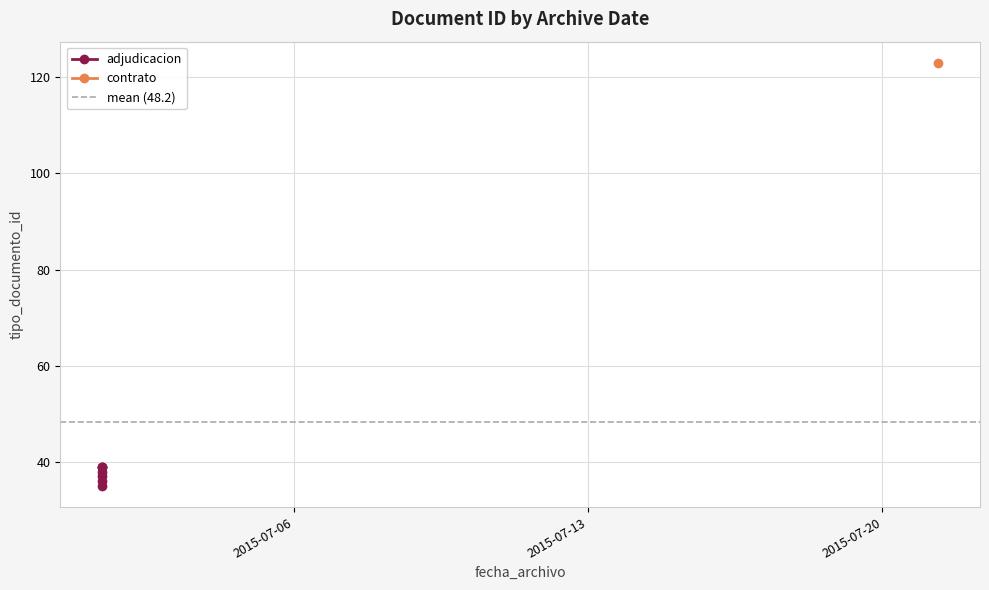

The value at 2015-07-01 10:29:55 is 38. True or false?

True